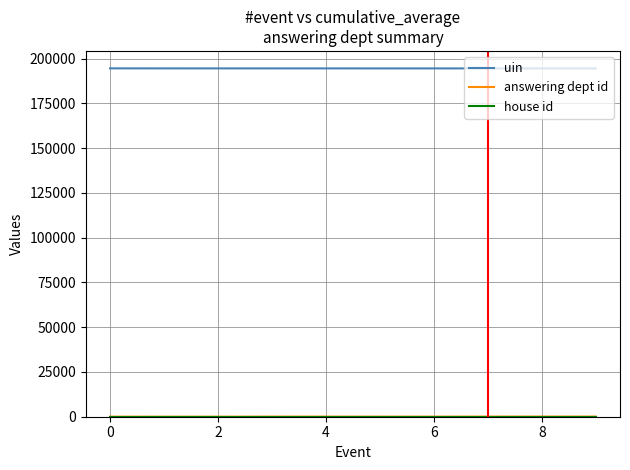

What is the maximum value shown in the chart?

194630.0